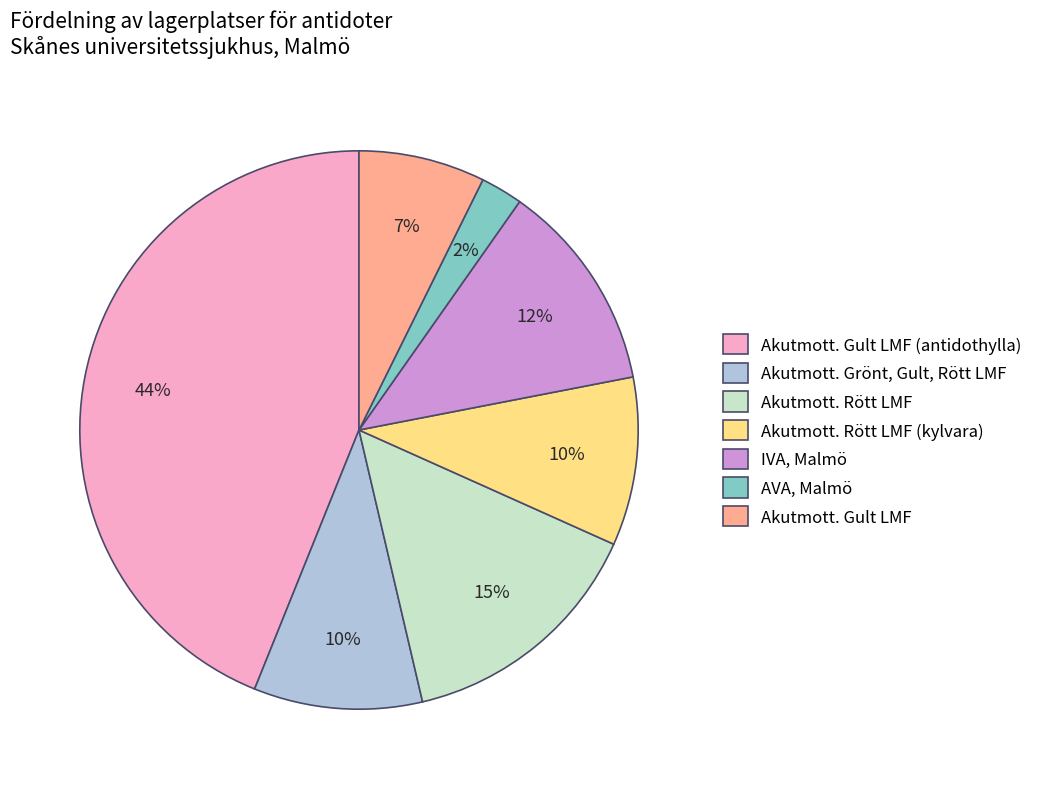

How many segments does this pie chart have?

7